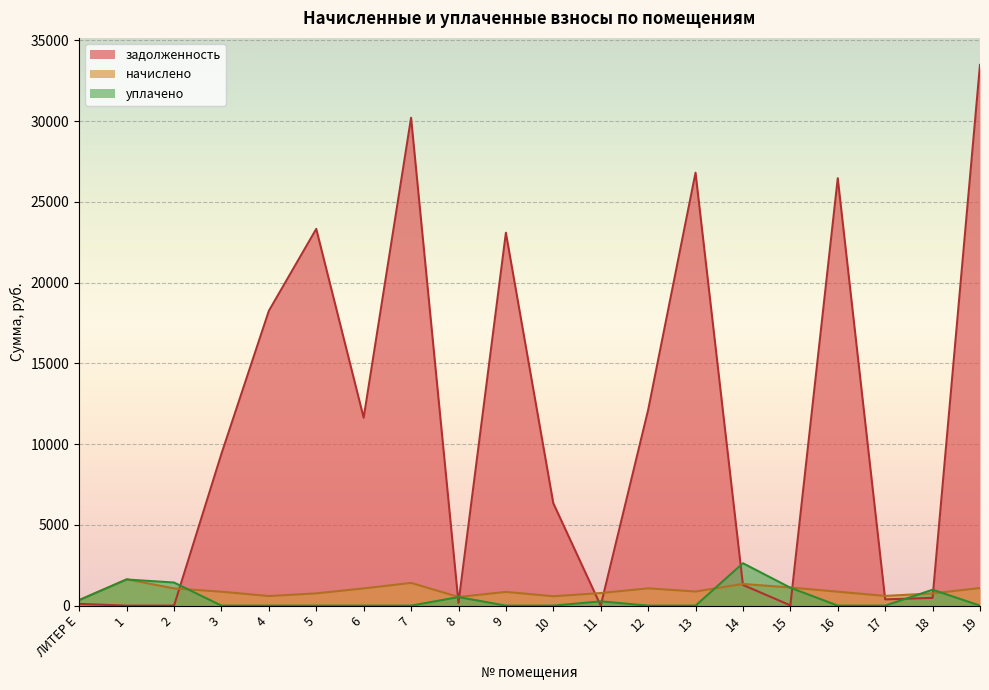

Count the number of categories in the chart.

20